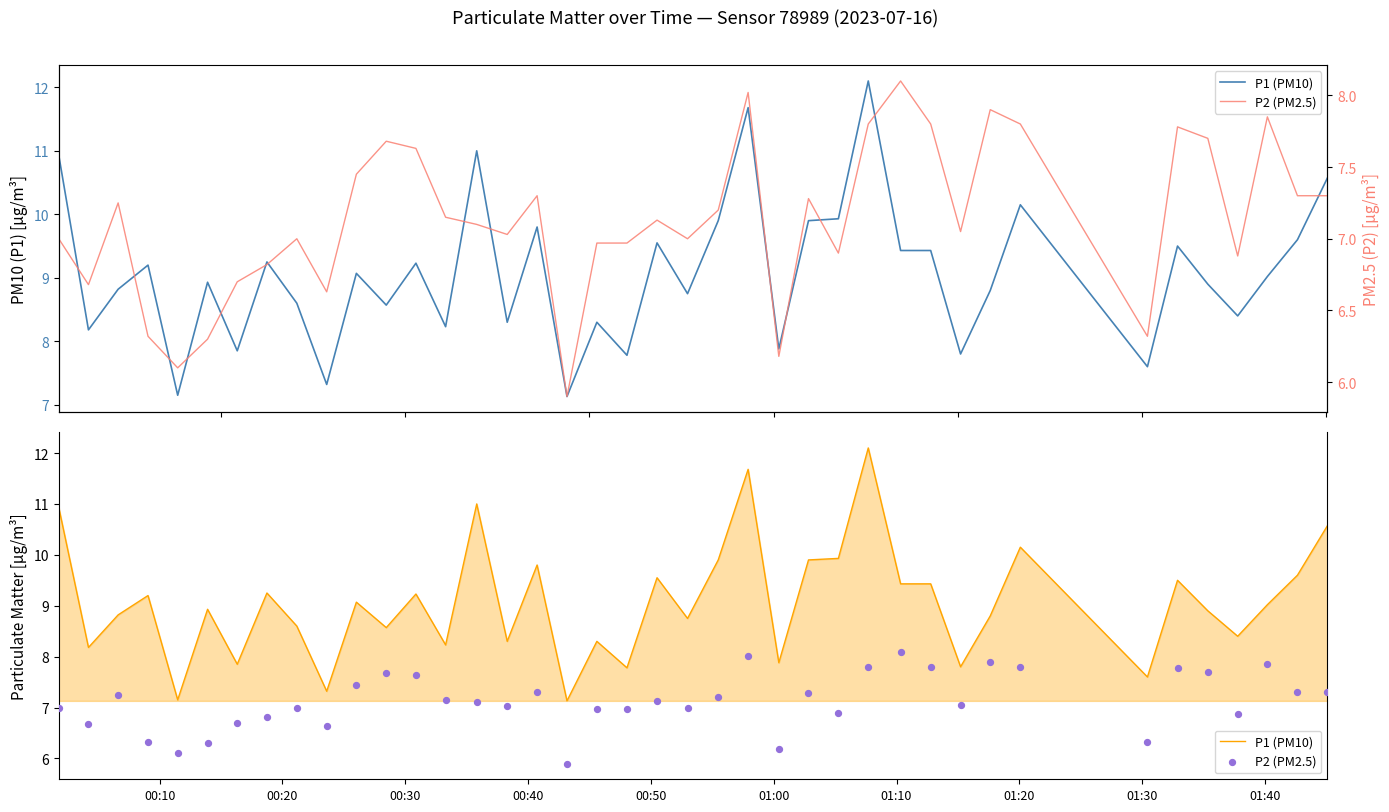

What are all the series names shown in the legend?

P1 (PM10), P2 (PM2.5)